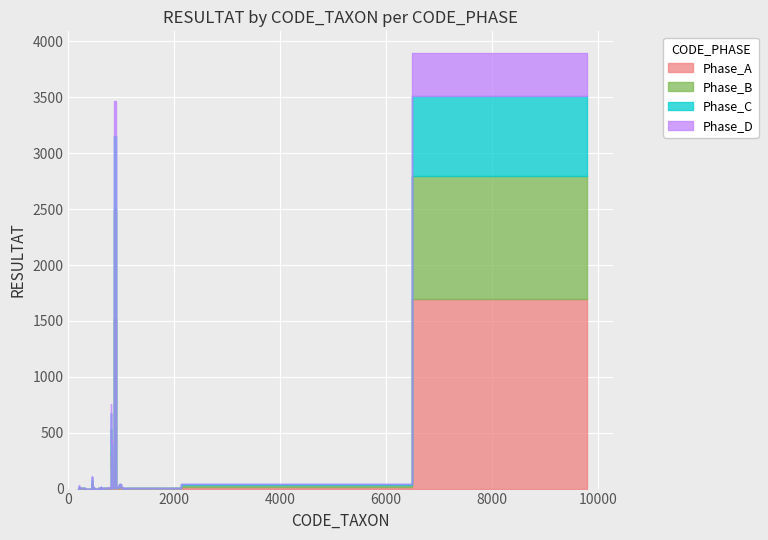

What are all the series names shown in the legend?

Phase_A, Phase_B, Phase_C, Phase_D